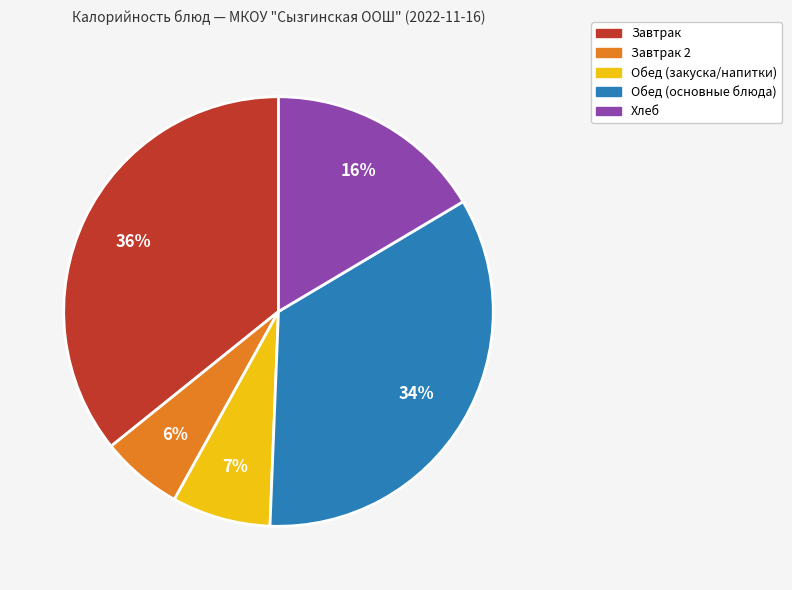

Is the sum of Обед (закуска/напитки) and Завтрак 2 greater than half?

No